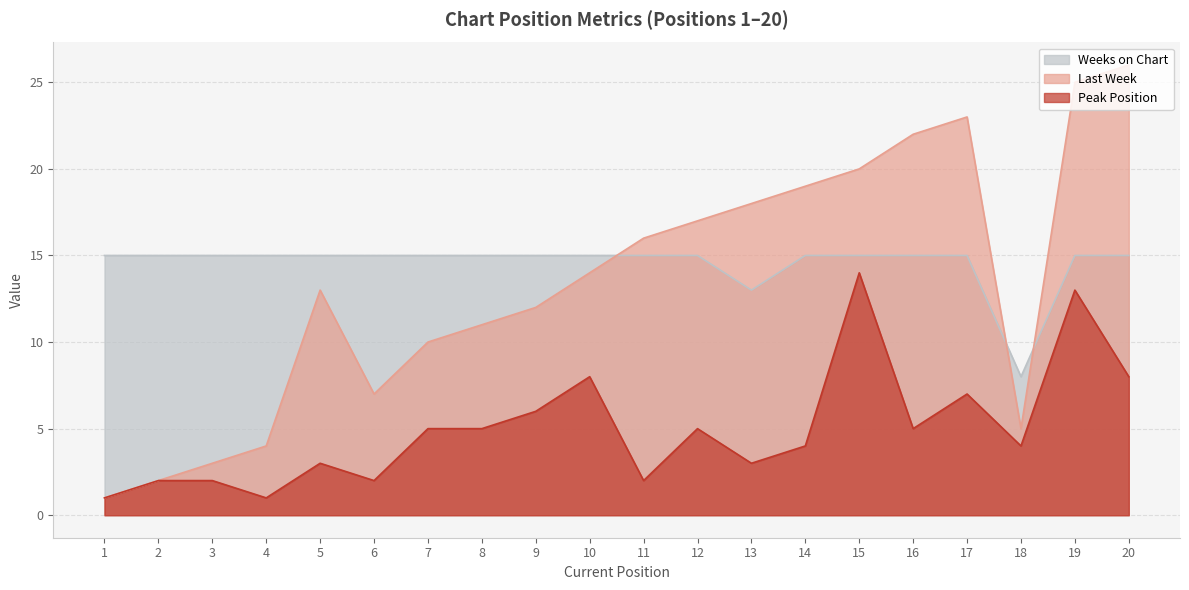

Where do Weeks on Chart and Last Week first cross each other?

10 and 11